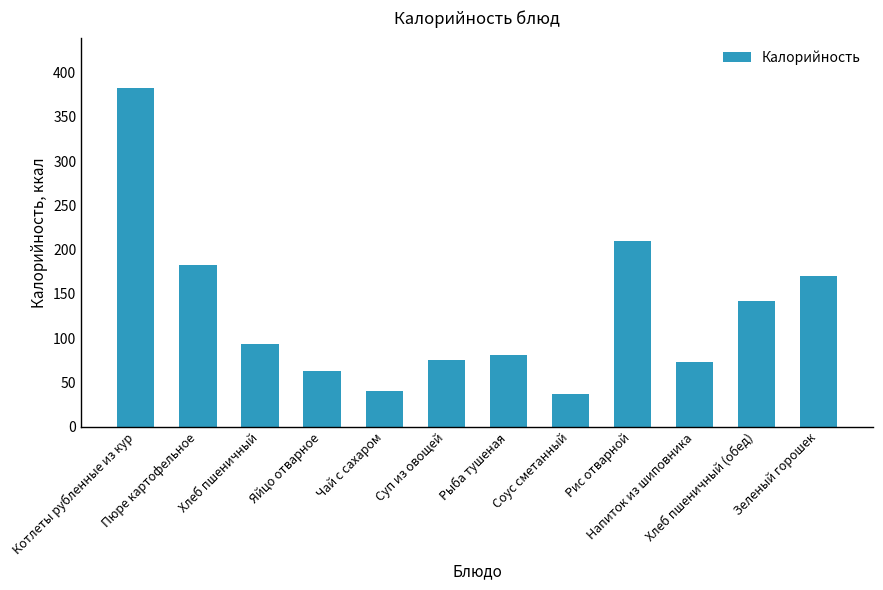

How many data points are less than 93?

6